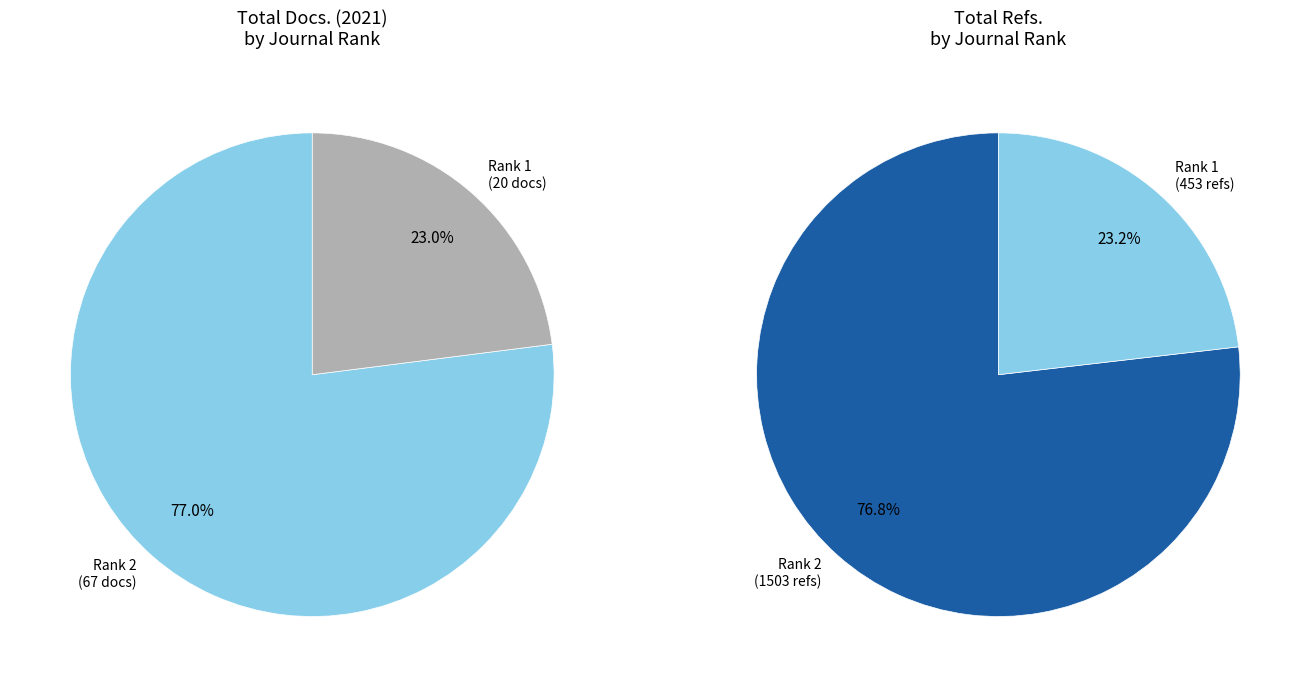

To the nearest percent, what is the average slice percentage?

50%